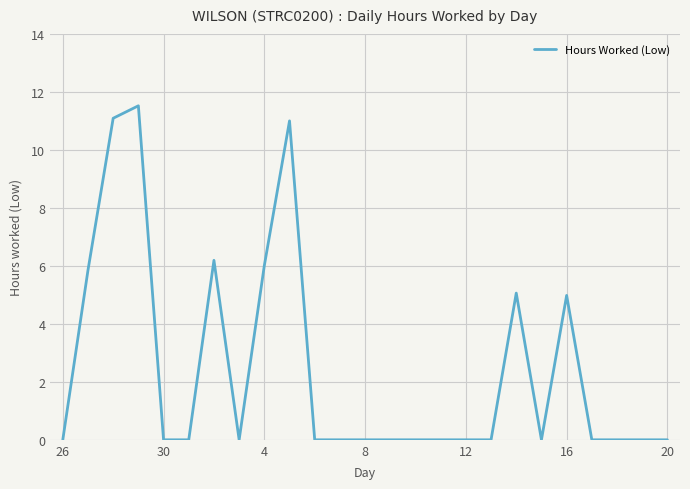

What is the sum of all values?

61.7